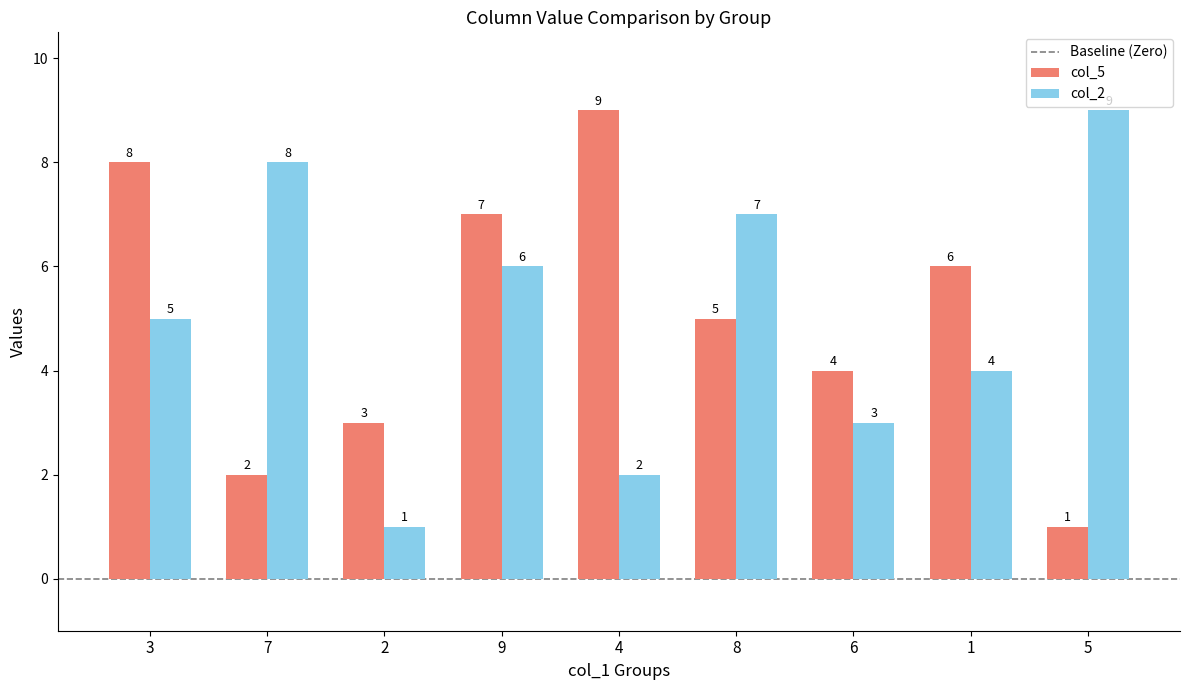

The col_2 series shows 4 at 1. True or false?

True